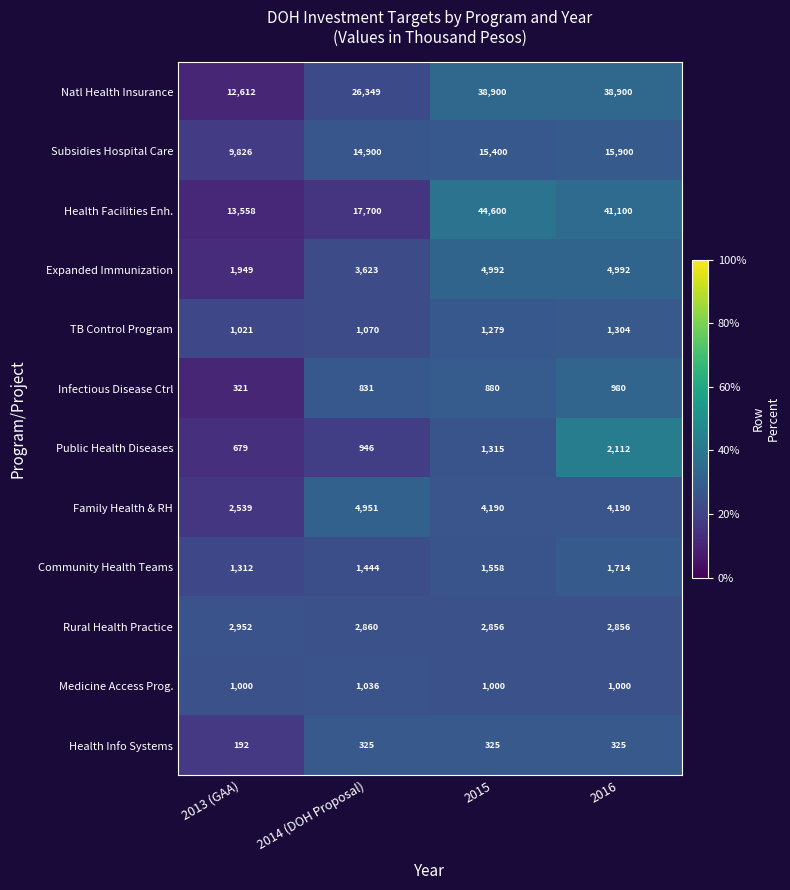

At which label is Health Facilities Enh. closest to 29079?

2014 (DOH Proposal)